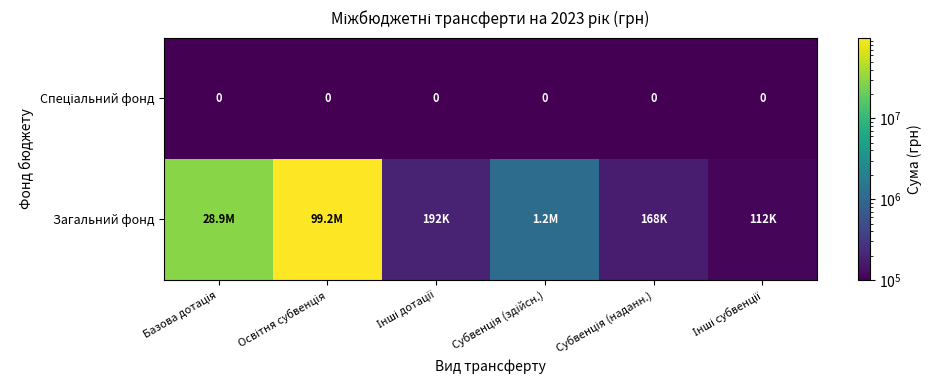

The Спеціальний фонд series shows 0.2 at Базова дотація. True or false?

False